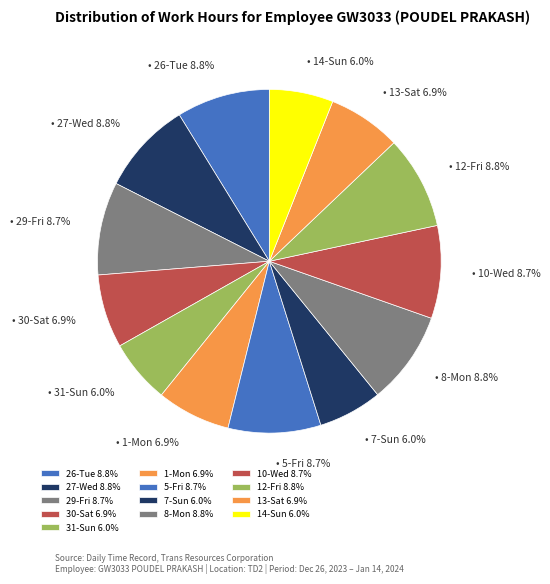

How many slices are in this pie chart?

13